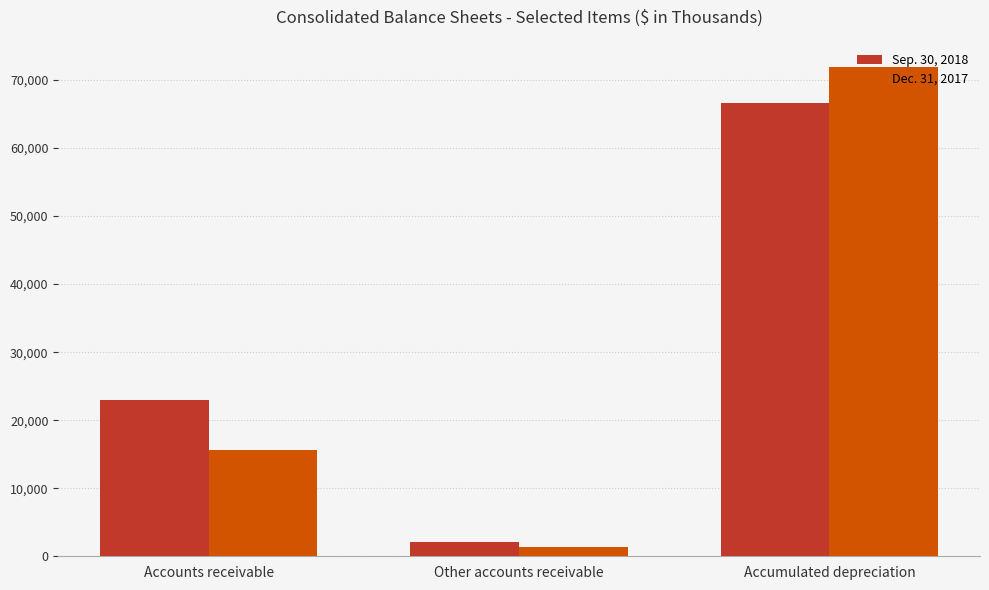

What is the sum of the Dec. 31, 2017 values at Accounts receivable and Accumulated depreciation?

87458